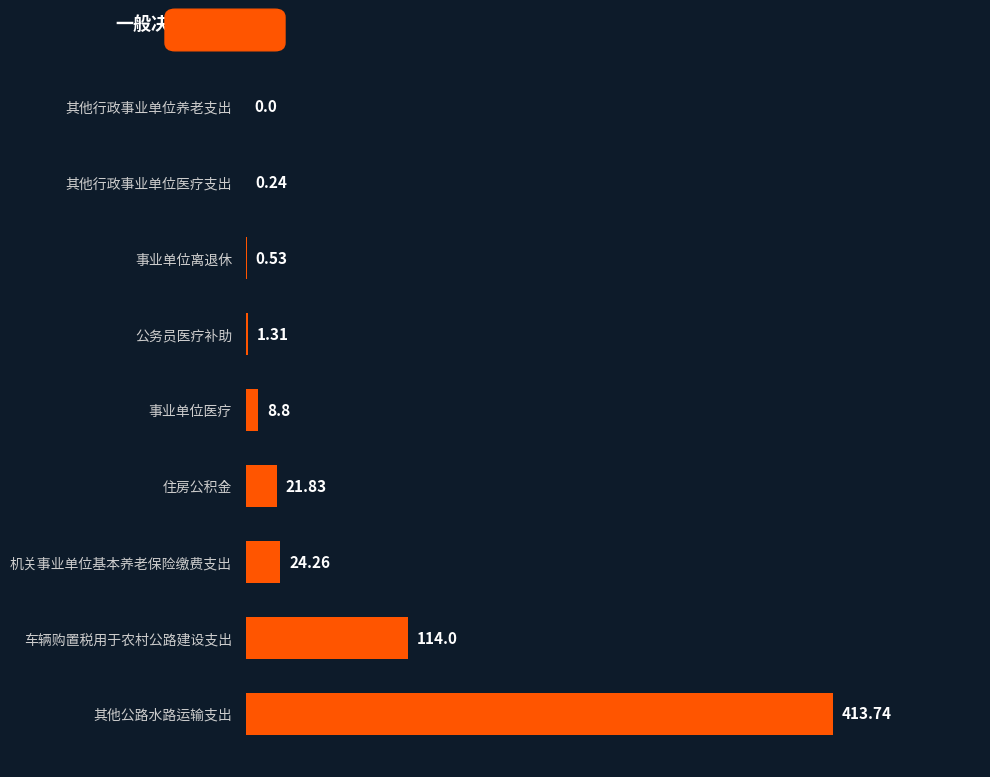

What is the change in value from 车辆购置税用于农村公路建设支出 to 机关事业单位基本养老保险缴费支出?

-89.7